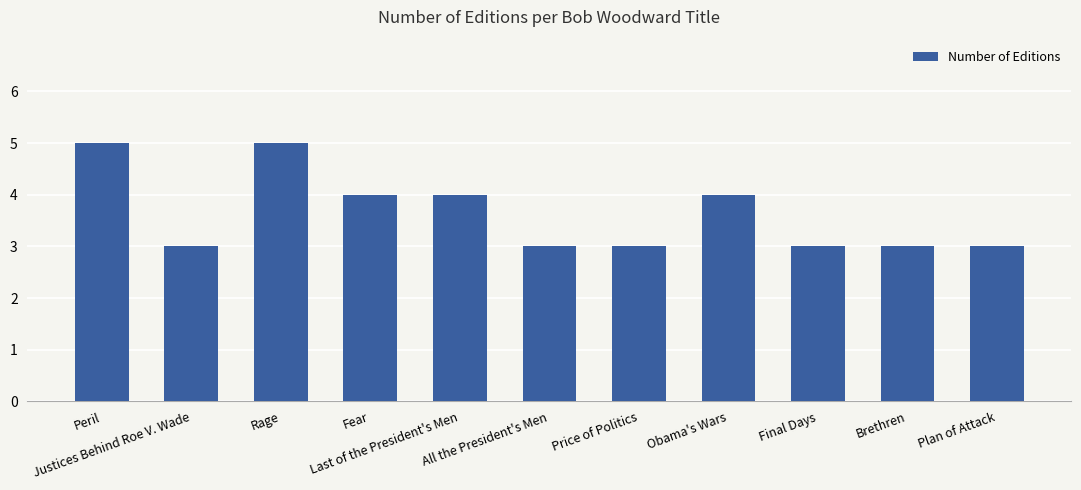

Reading left to right, what are all the values shown in this chart?

5	3	5	4	4	3	3	4	3	3	3